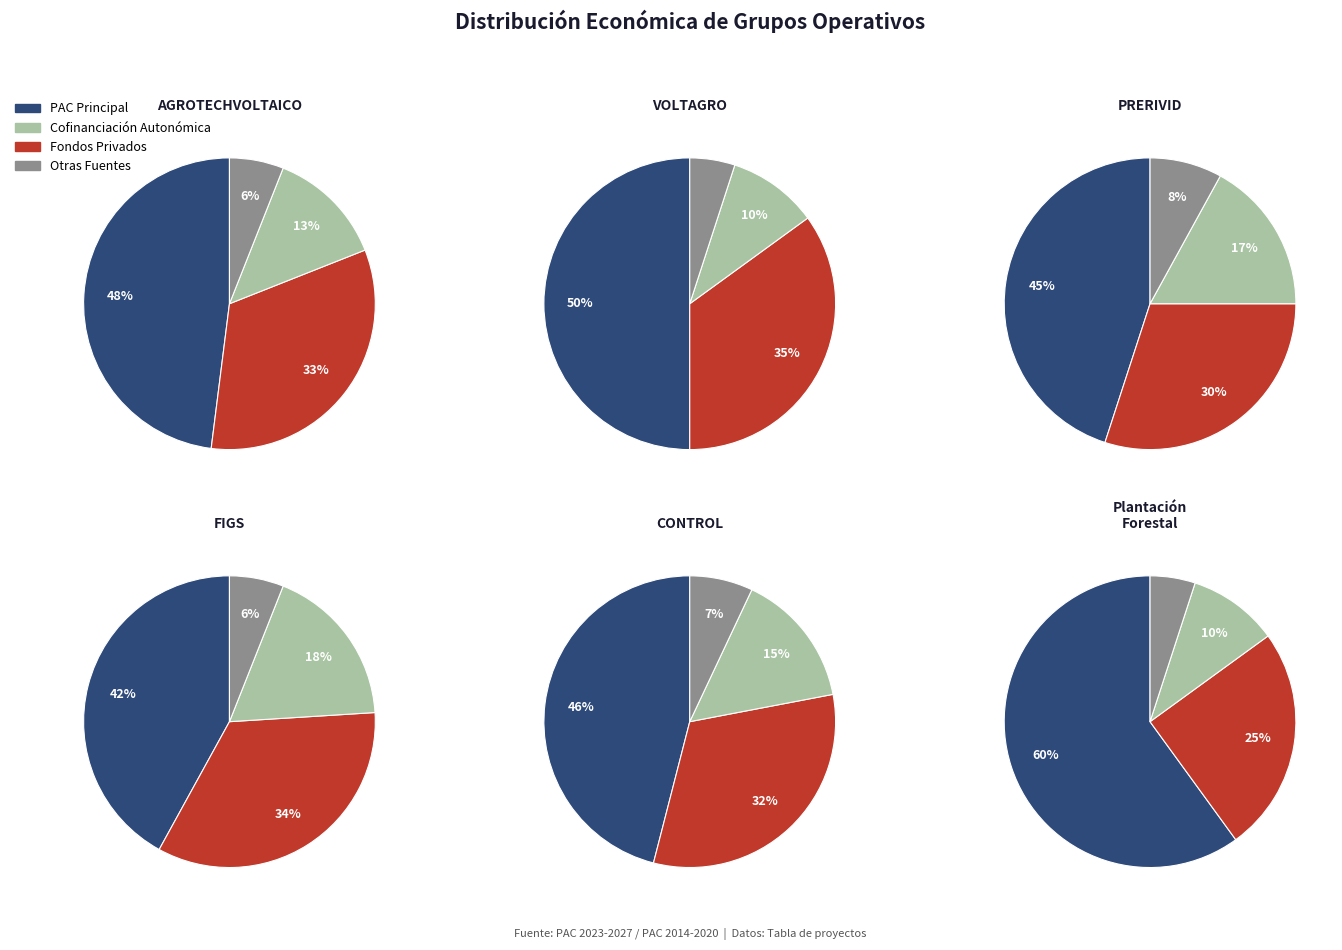

Which slice is the largest?

Plantación Forestal